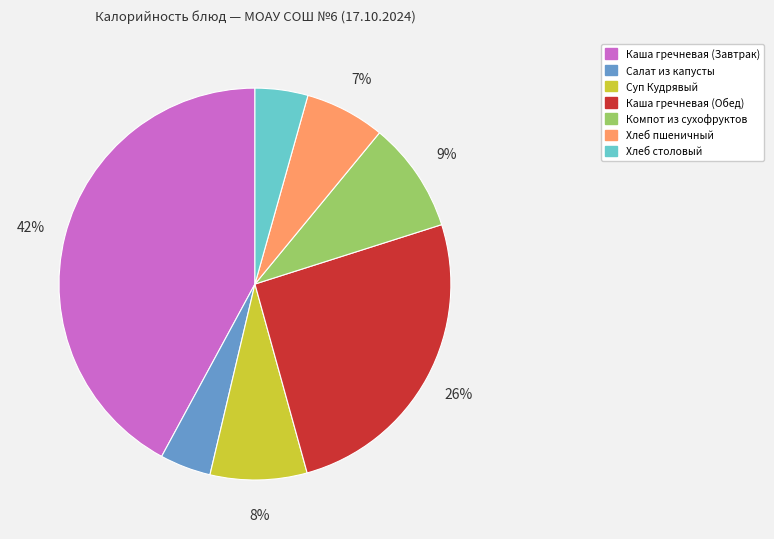

True or false: Компот из сухофруктов accounts for 17% of the total.

False